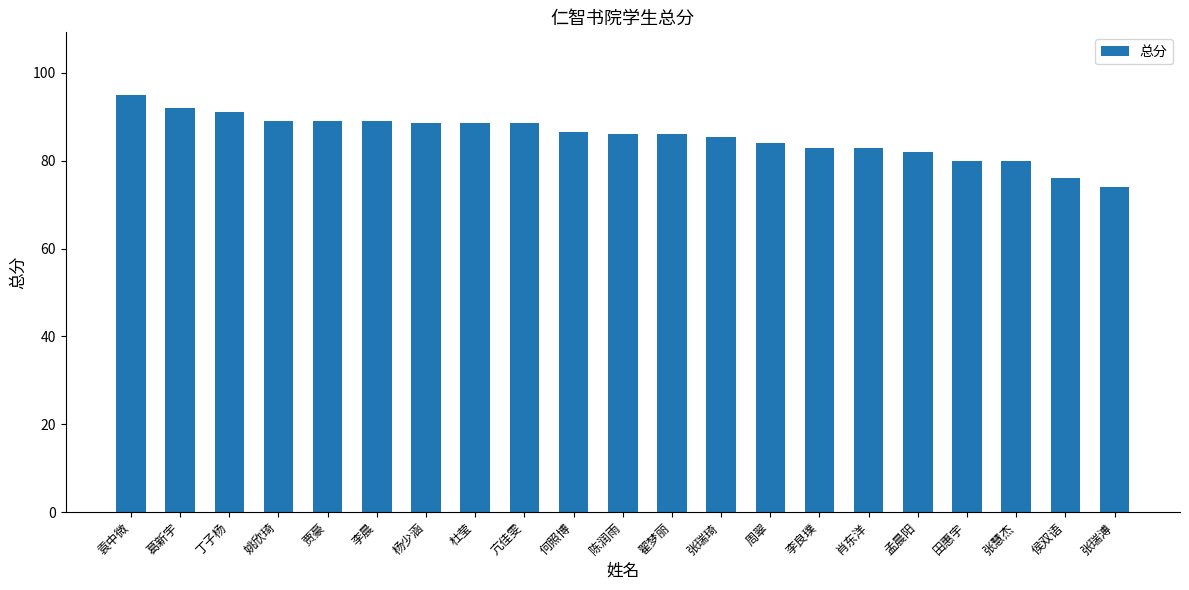

What is the difference between the second highest and second lowest values?

16.0